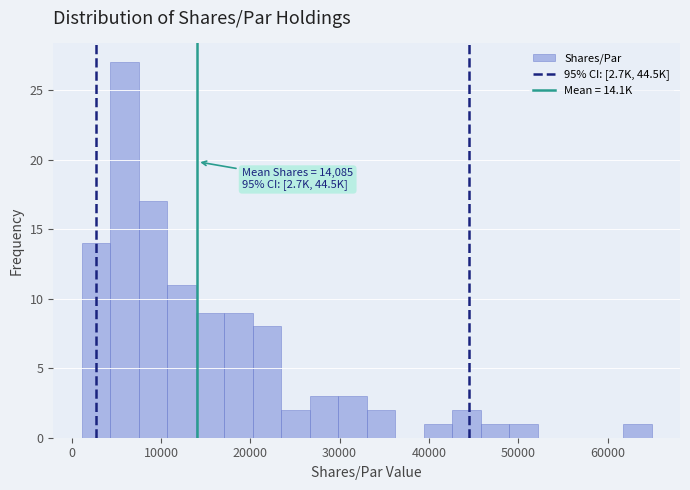

Read against the x-axis, roughly where is the centre of the tallest bar?

6000